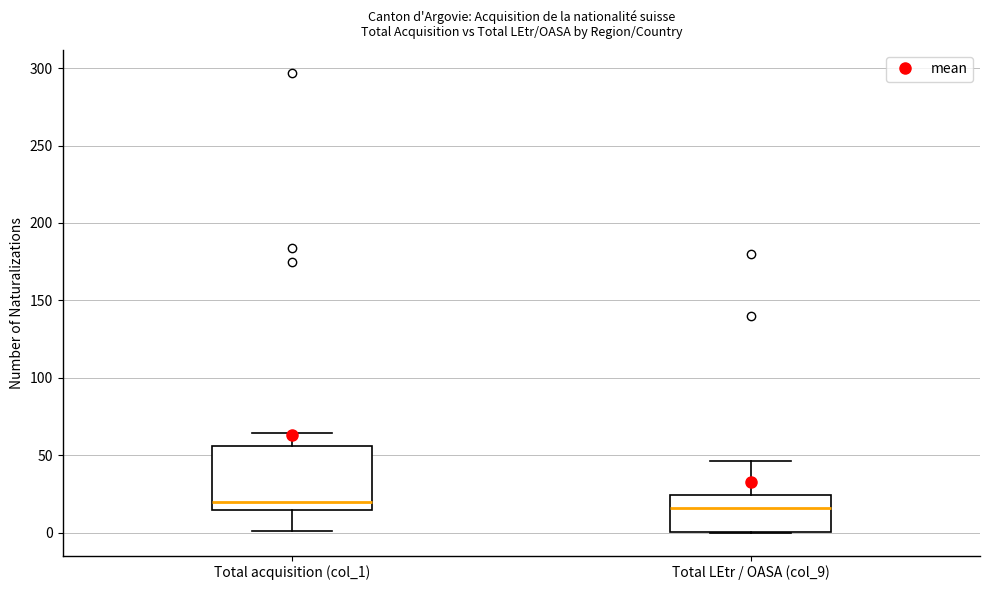

Reading left to right, read every box against the y-axis: the position of its median line, the range the box covers, and the ends of its whiskers. The values are not printed on the chart, so give them approximately, as read against the axis.

Total acquisition (col_1): median 20, box 15 to 55, whiskers 0 to 65
Total LEtr / OASA (col_9): median 15, box 0 to 25, whiskers 0 to 45